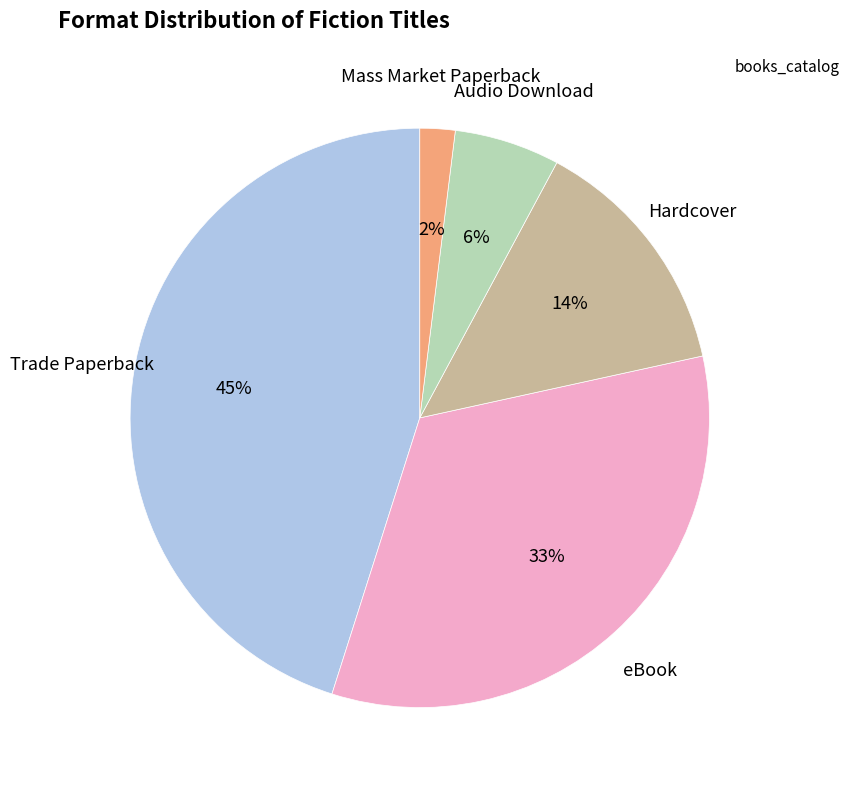

To the nearest percent, what is the average slice percentage?

20%